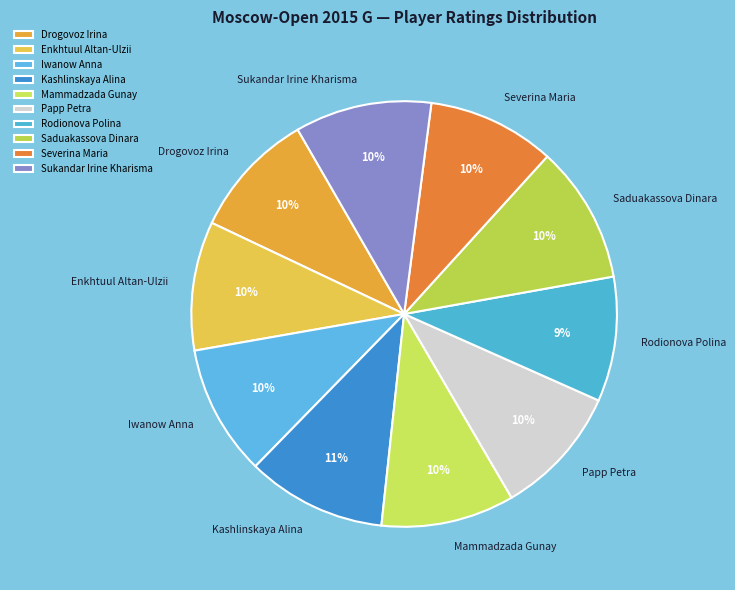

Is Mammadzada Gunay the majority of the pie?

No